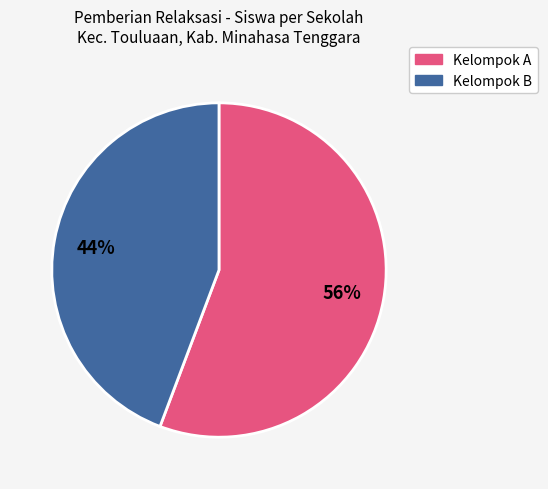

Count the number of slices in the pie.

2